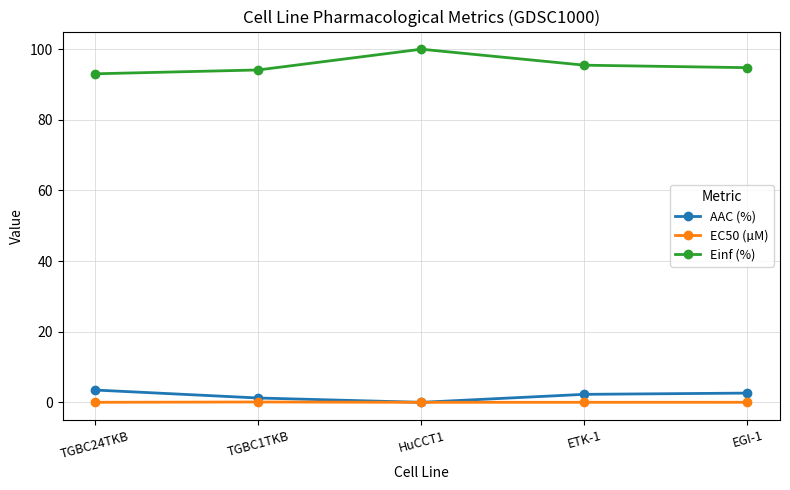

The EC50 (µM) series shows 0.0 at ETK-1. True or false?

True